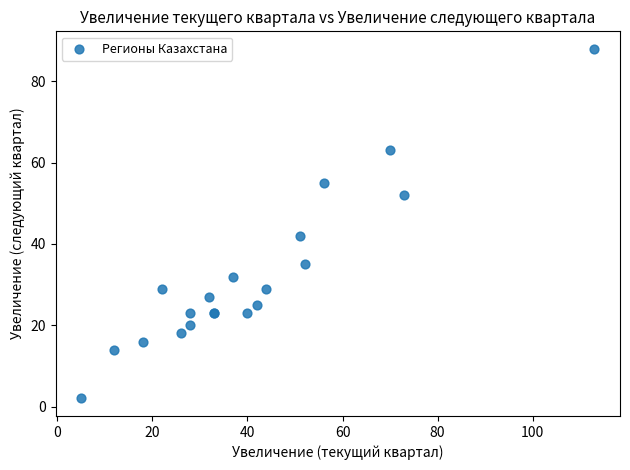

What Y value in the scatter plot is closest to 45?

42